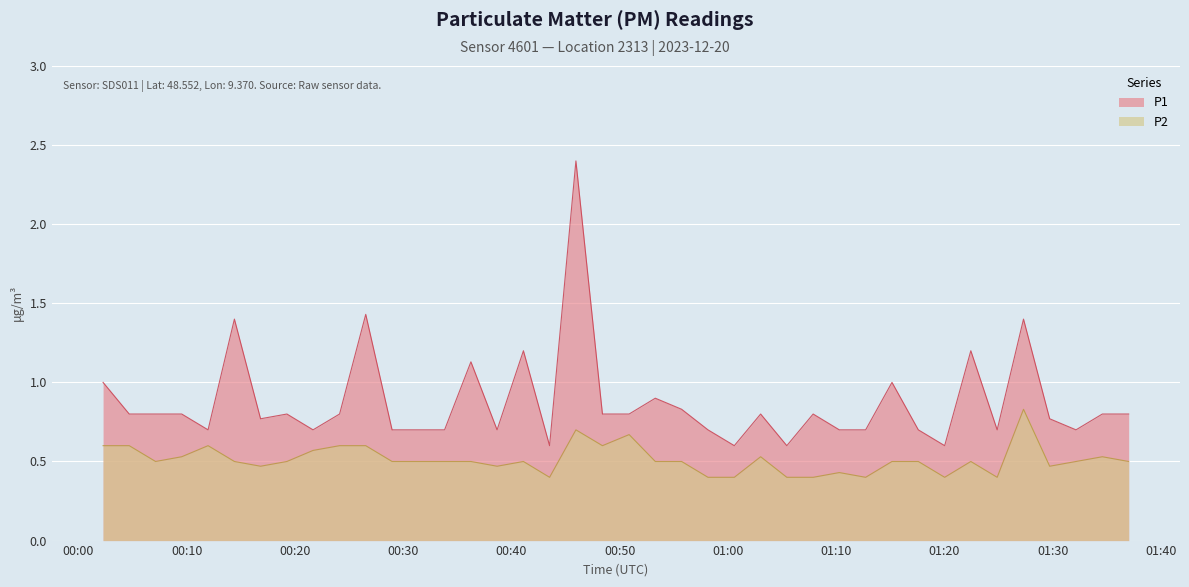

True or false: P1 has a value of 0.4 at 2023-12-20T01:24:52.

False